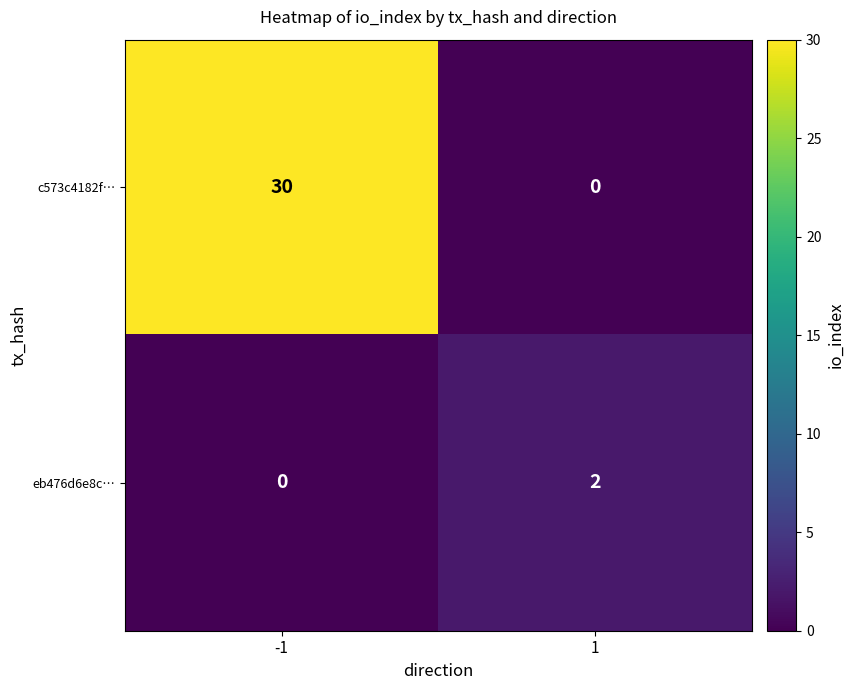

What is the difference between the maximum and minimum values in the c573c4182f… series?

30